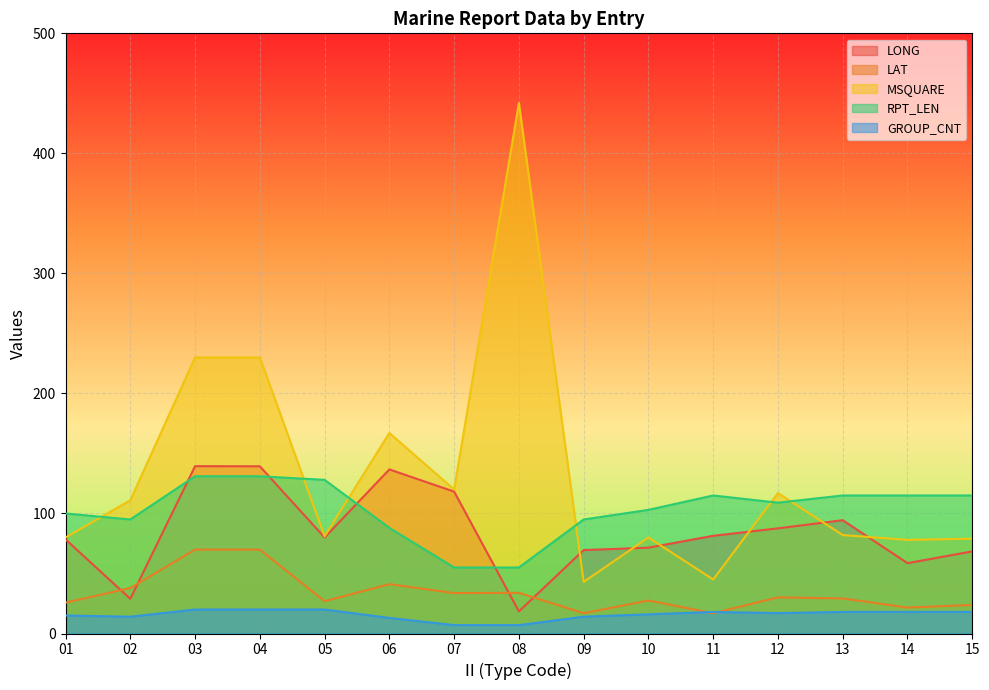

How many lines are shown in the chart?

5